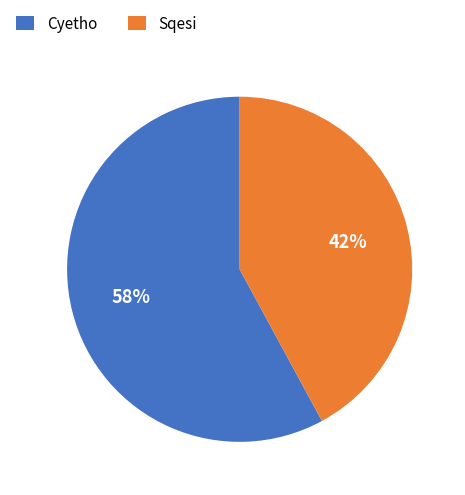

Count the number of slices in the pie.

2